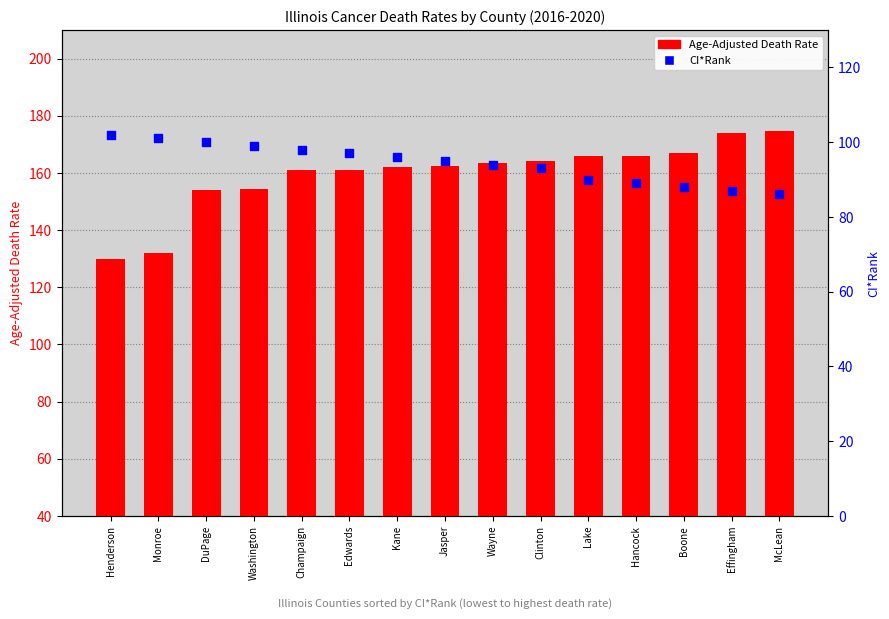

Which series has the widest spread of Y values?

Age-Adjusted Death Rate